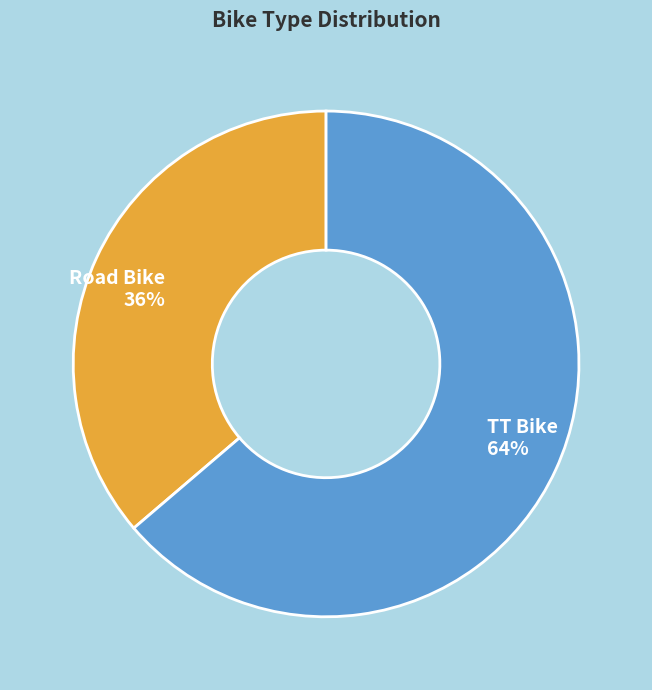

Is the sum of Road Bike and TT Bike greater than half?

Yes